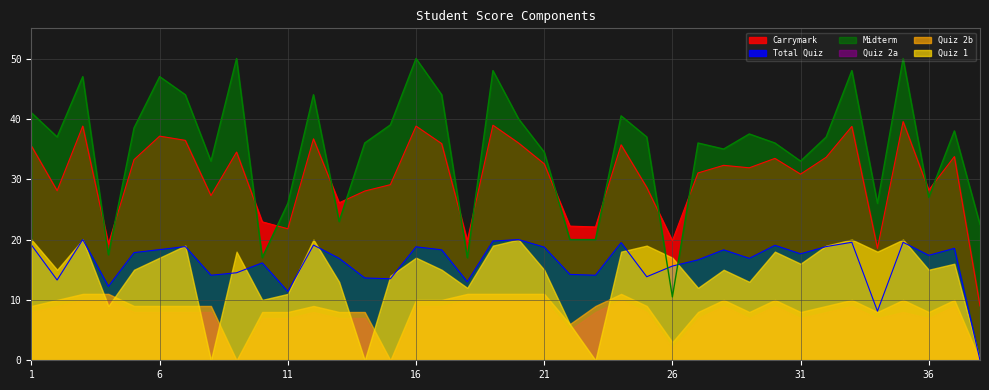

The value of Carrymark at 27 is 31.0. True or false?

True